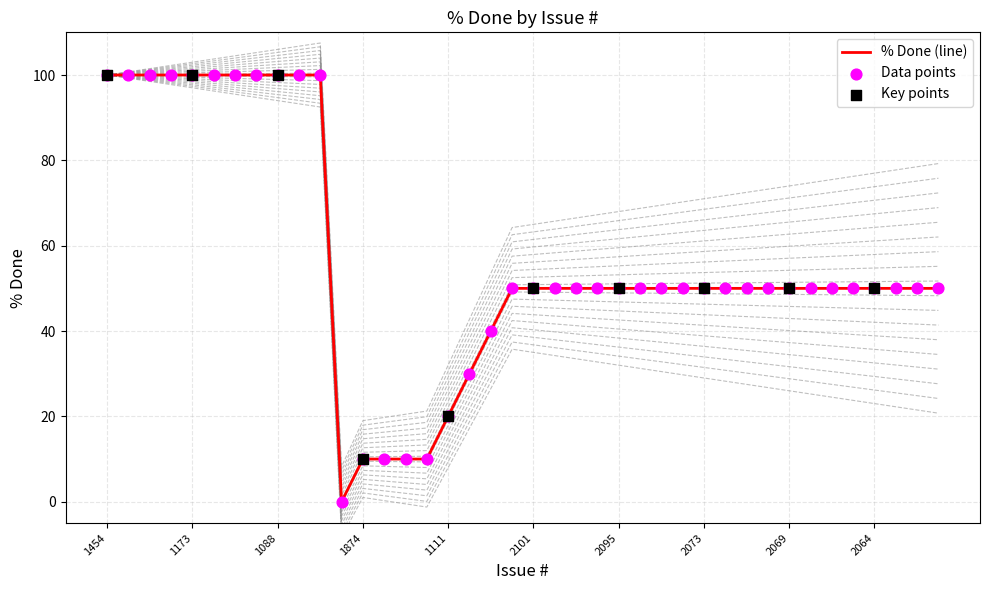

Which has a higher value, 1088 or 1942?

1088